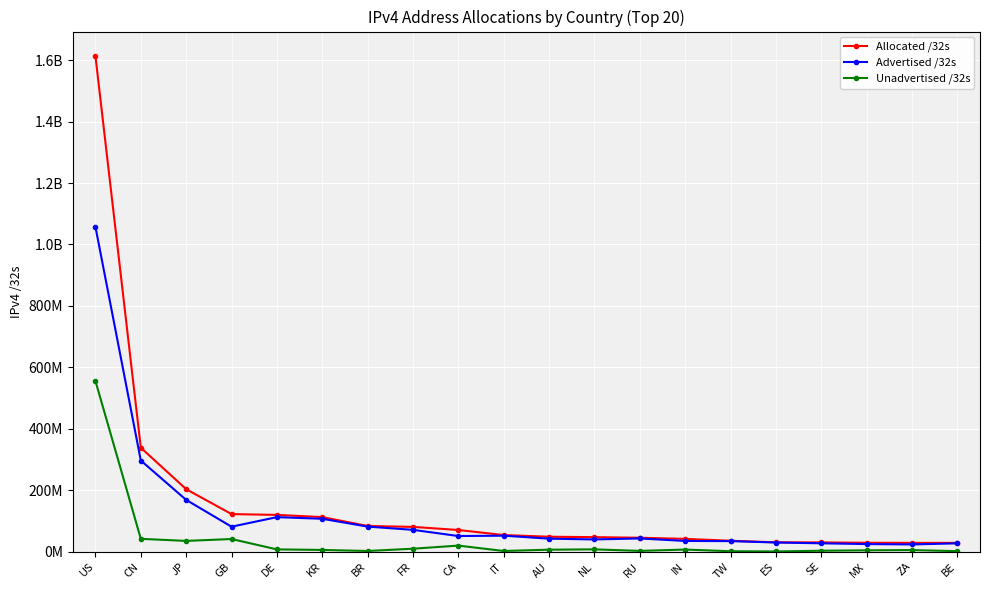

What is the label of the 19th point from the right?

CN